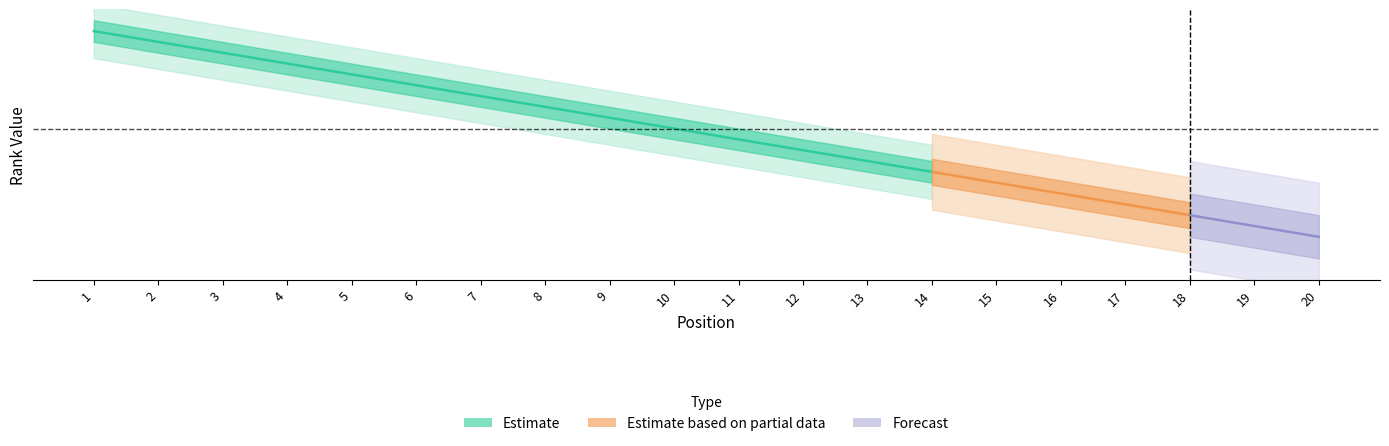

True or false: Forecast and Position cross at least once.

False